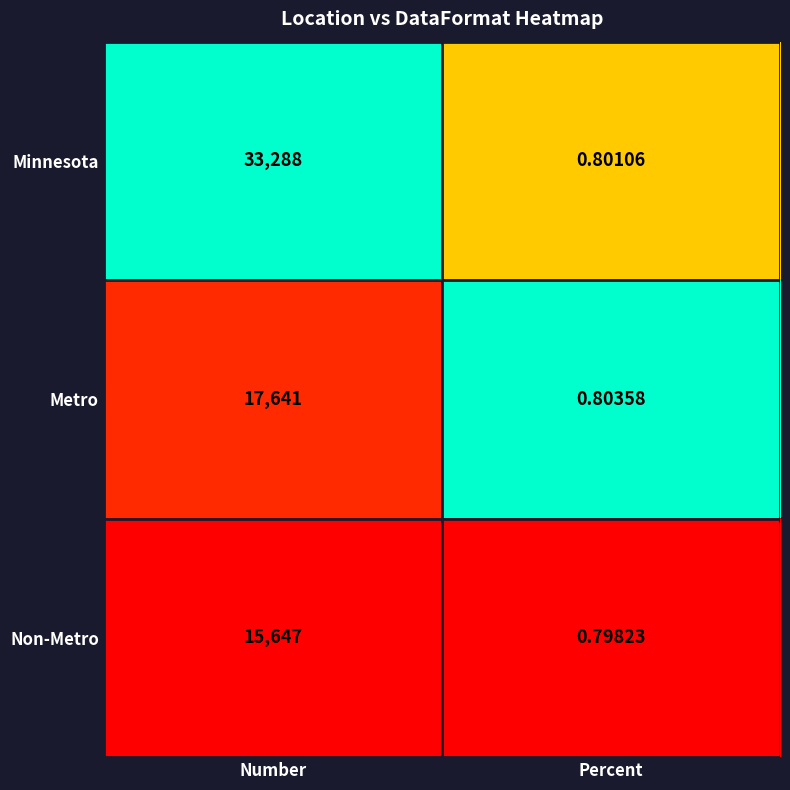

At which category is the sum across all series the highest?

Number